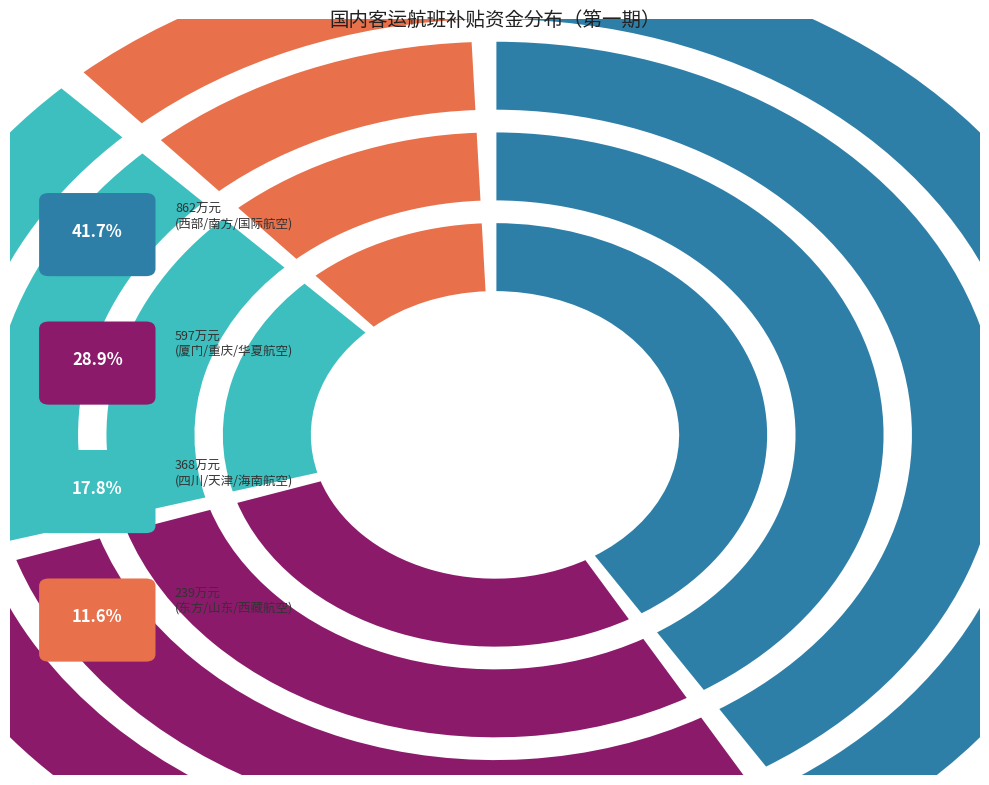

To the nearest percent, what is the combined percentage of 南方航空 and 重庆航空?

23%